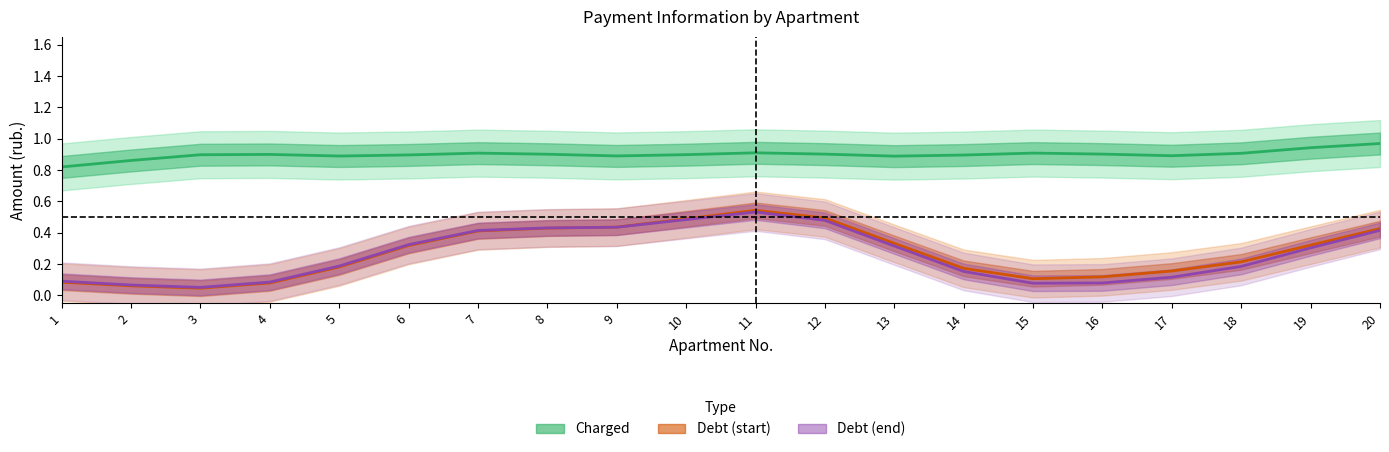

At how many categories does at least one series exceed 0?

20